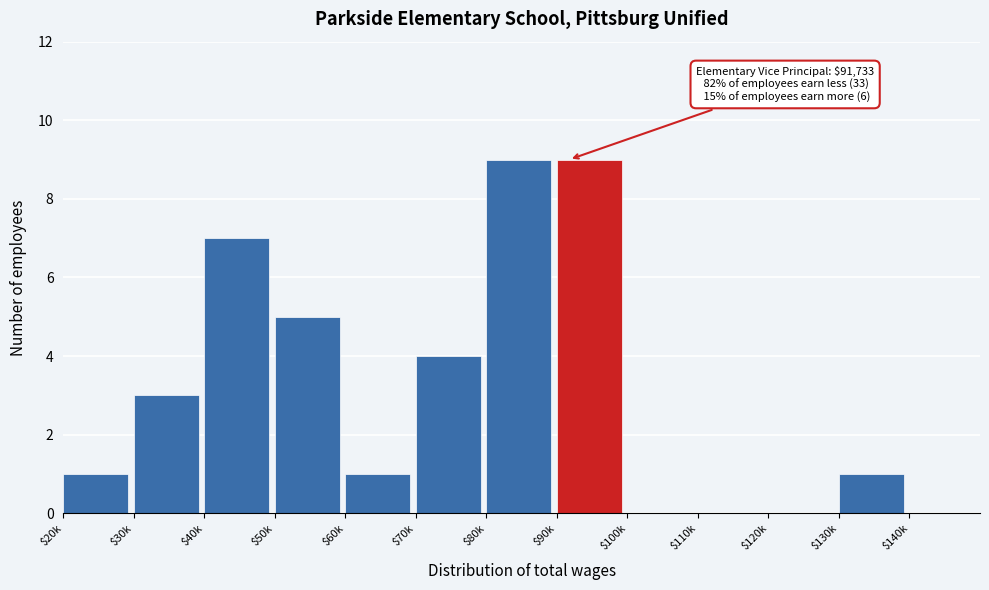

What is the maximum value shown in the chart?

9